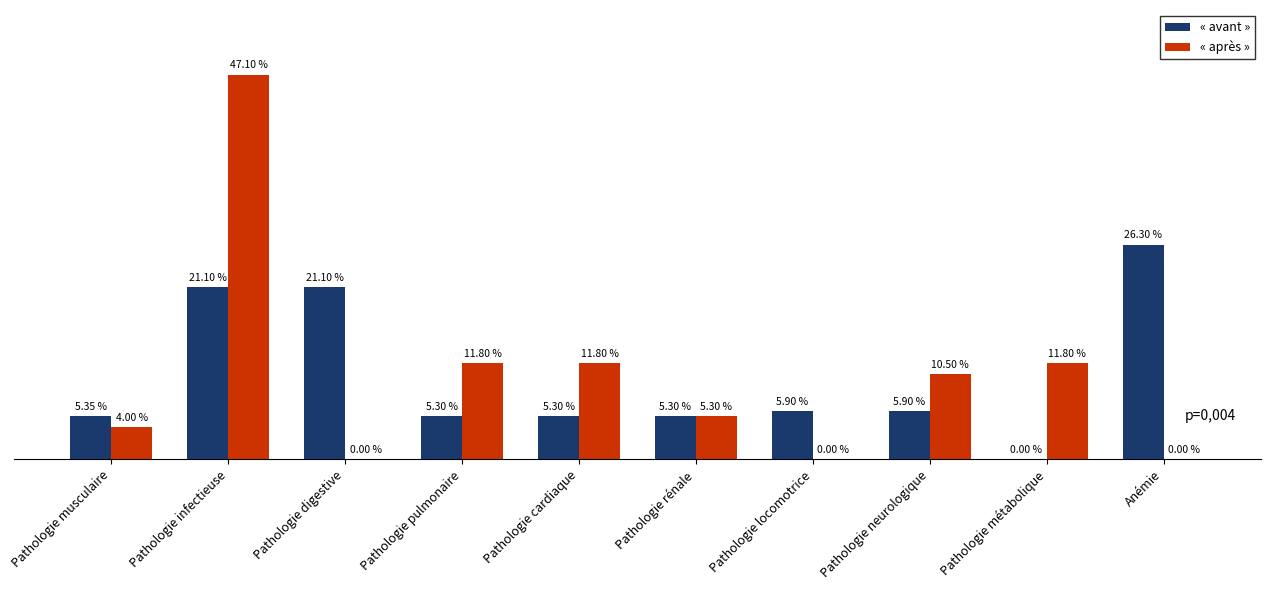

Which series changed the most between Pathologie digestive and Pathologie locomotrice?

« avant »